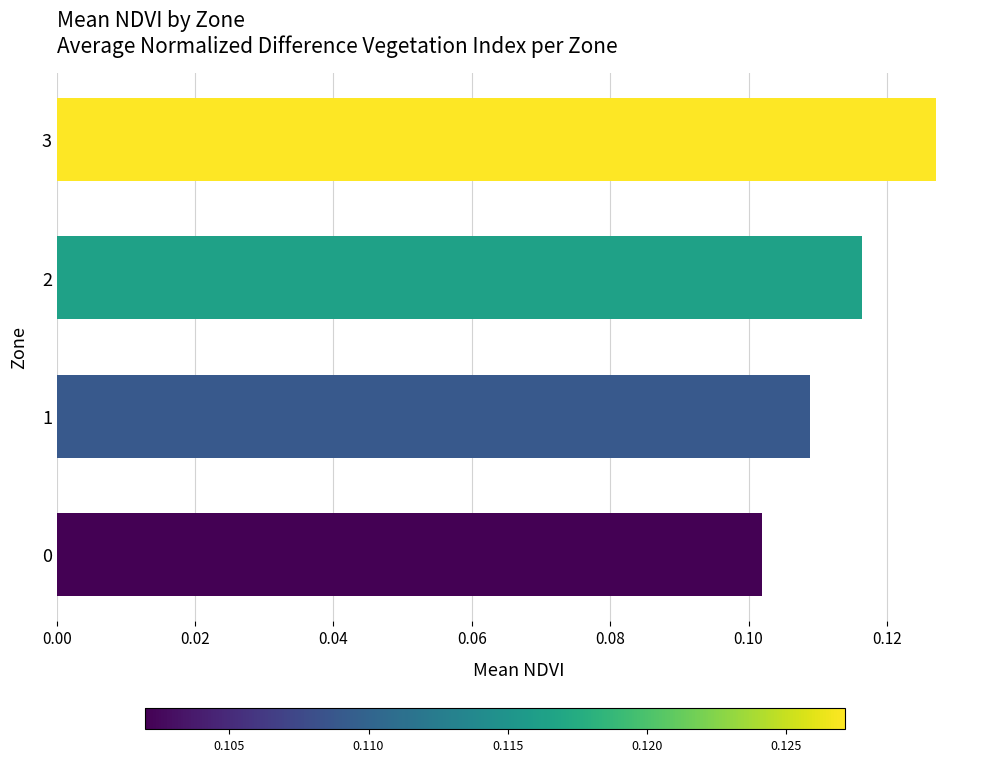

Rank the categories by value from lowest to highest.

0, 1, 2, 3